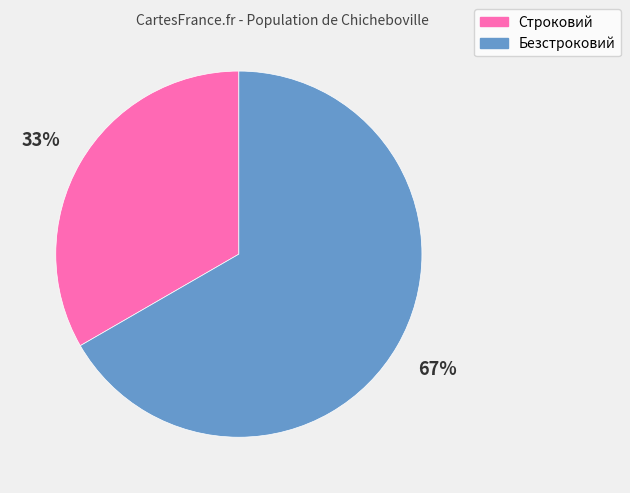

How many segments does this pie chart have?

2